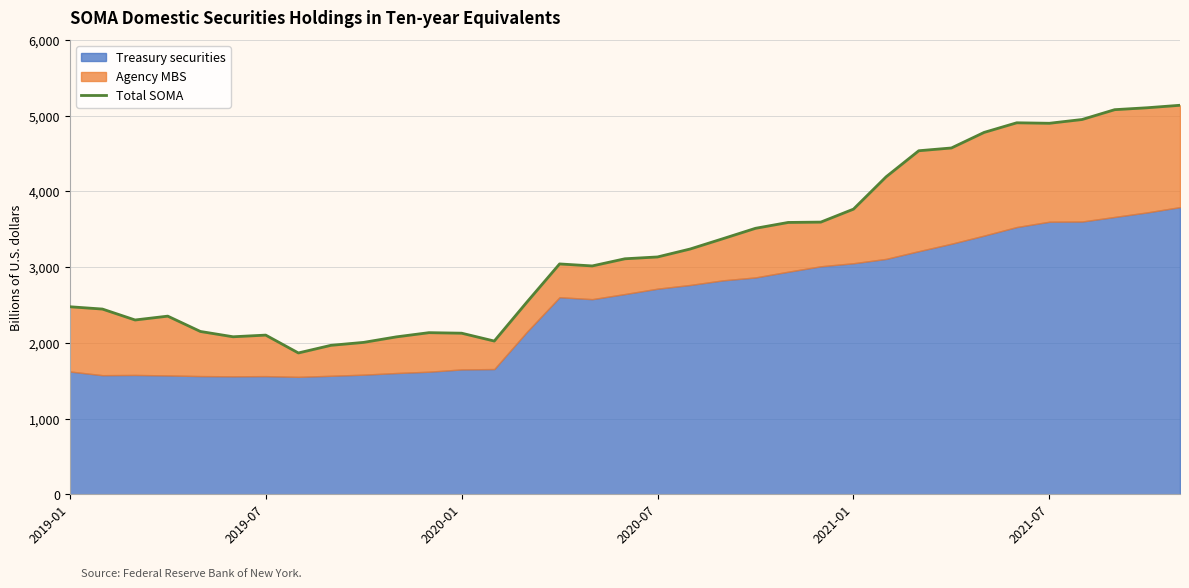

What is the sum of all values?

114215.9